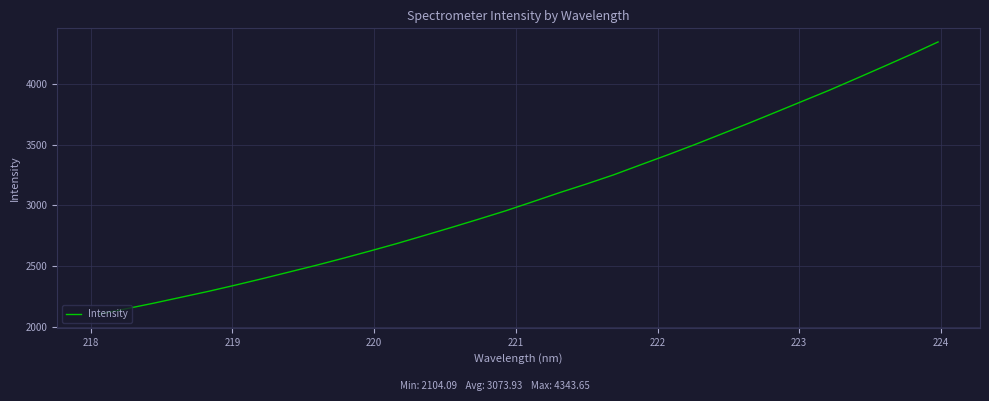

What is the smallest value displayed?

2104.1